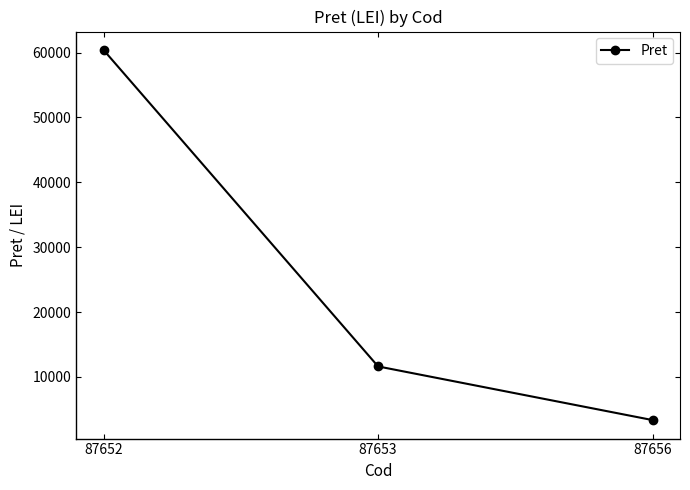

The chart shows a value of 60380.0 at 87652. True or false?

True